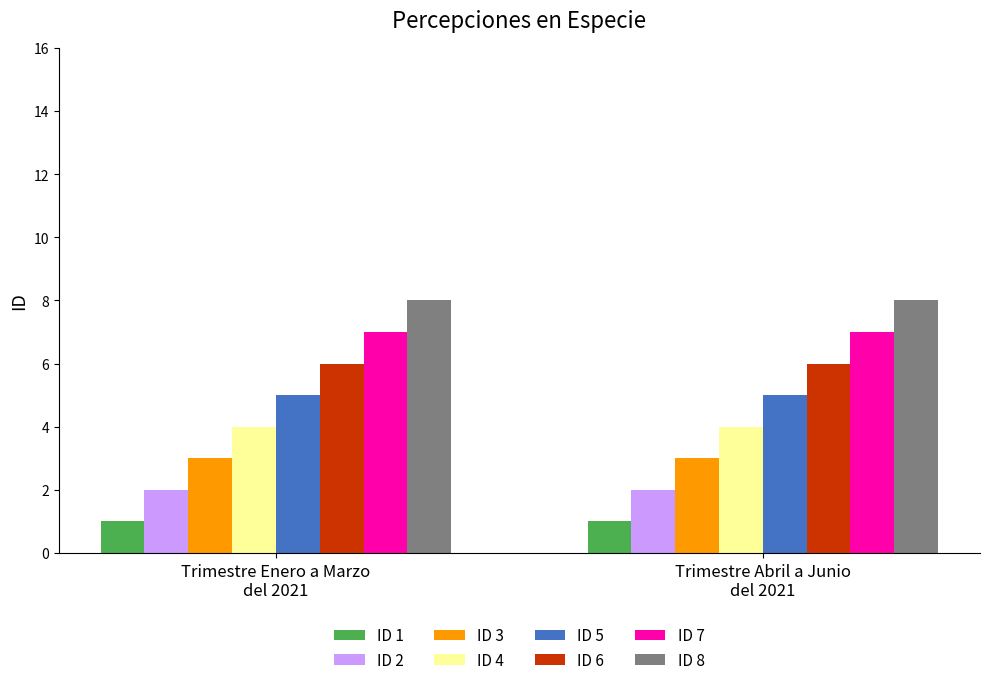

List the series in order of their peak value, lowest first.

ID 1, ID 2, ID 3, ID 4, ID 5, ID 6, ID 7, ID 8